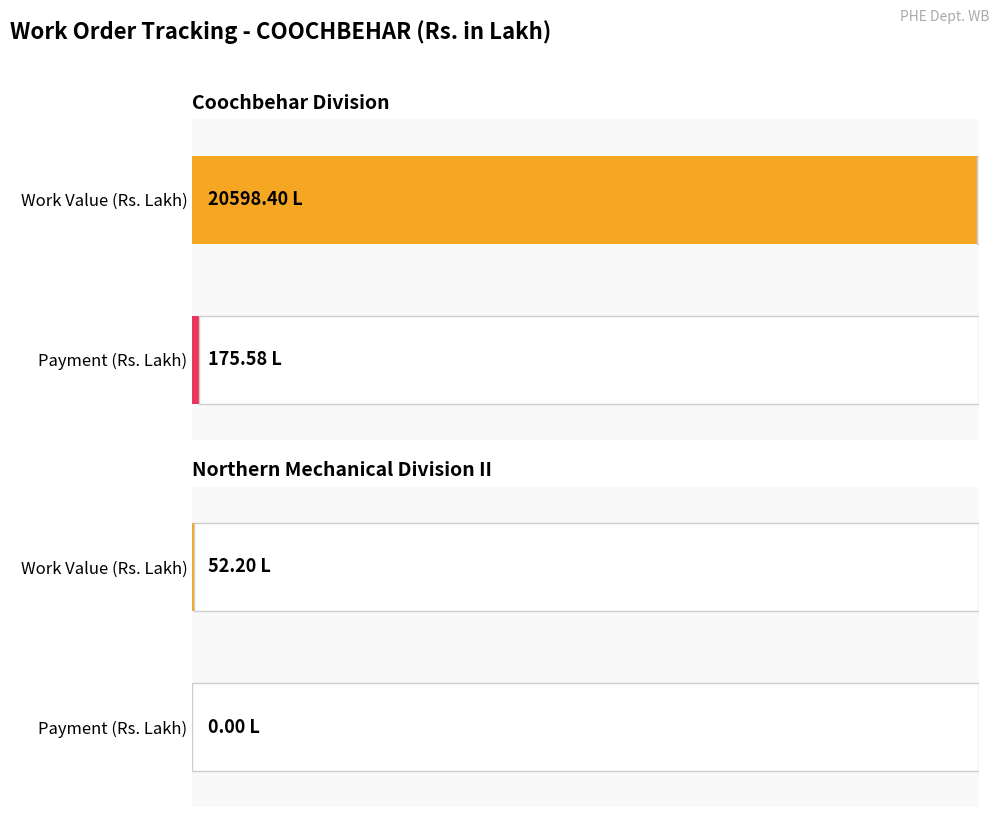

True or false: Payment has a value of -52.6 at WO-5.

False